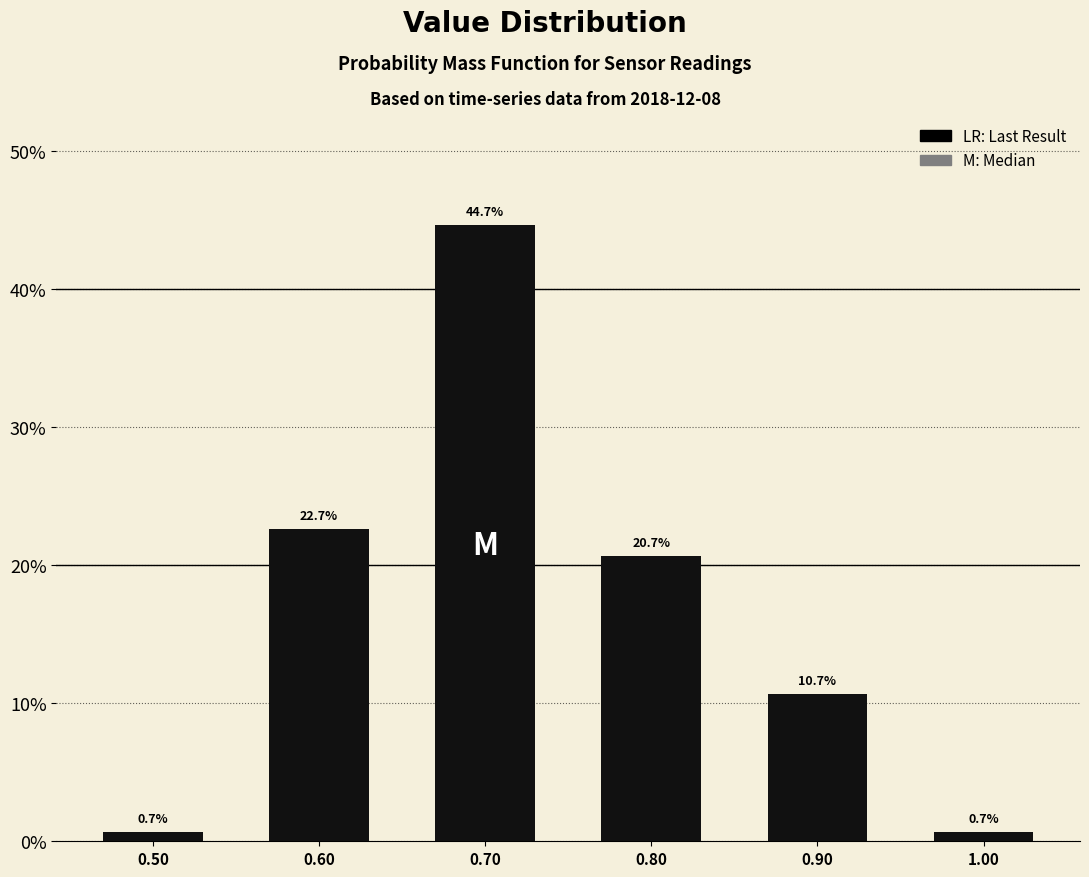

Reading left to right, transcribe all the data shown in this chart.

0.50=0.7	0.60=22.7	0.70=44.7	0.80=20.7	0.90=10.7	1.00=0.7